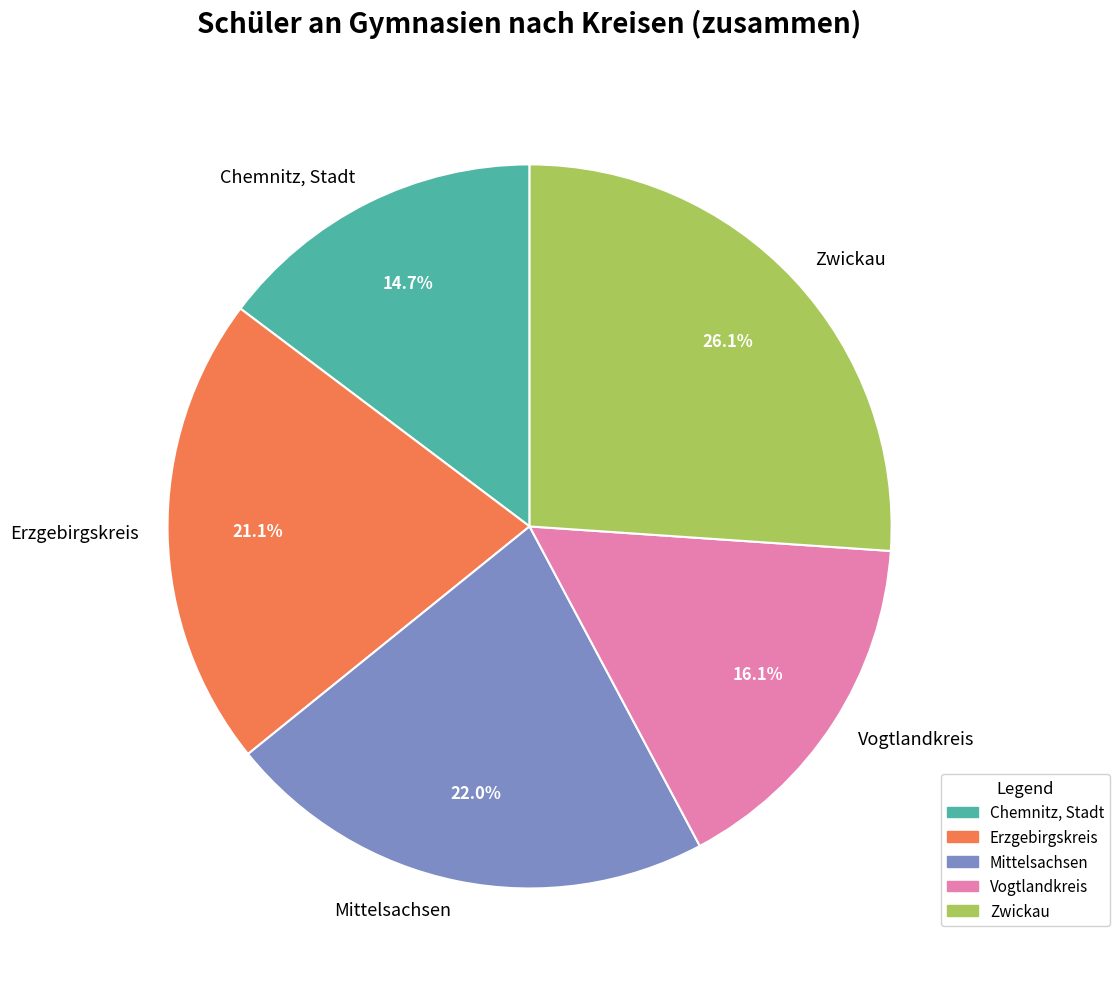

How many segments does this pie chart have?

5